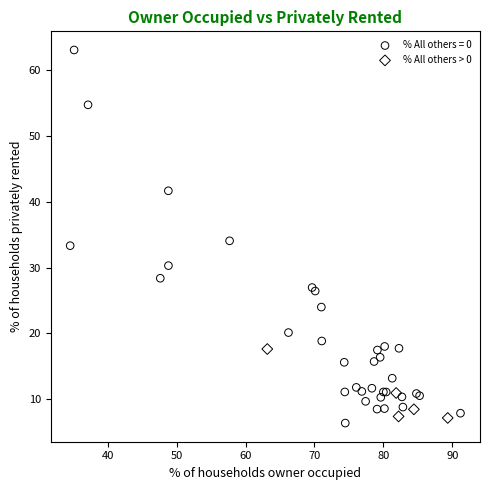

Which series has the widest spread of Y values?

% All others = 0